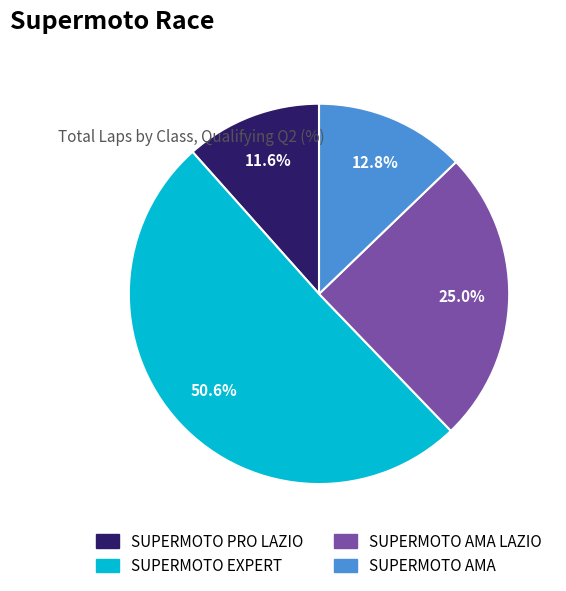

Rank the categories by value from highest to lowest.

SUPERMOTO EXPERT, SUPERMOTO AMA LAZIO, SUPERMOTO AMA, SUPERMOTO PRO LAZIO